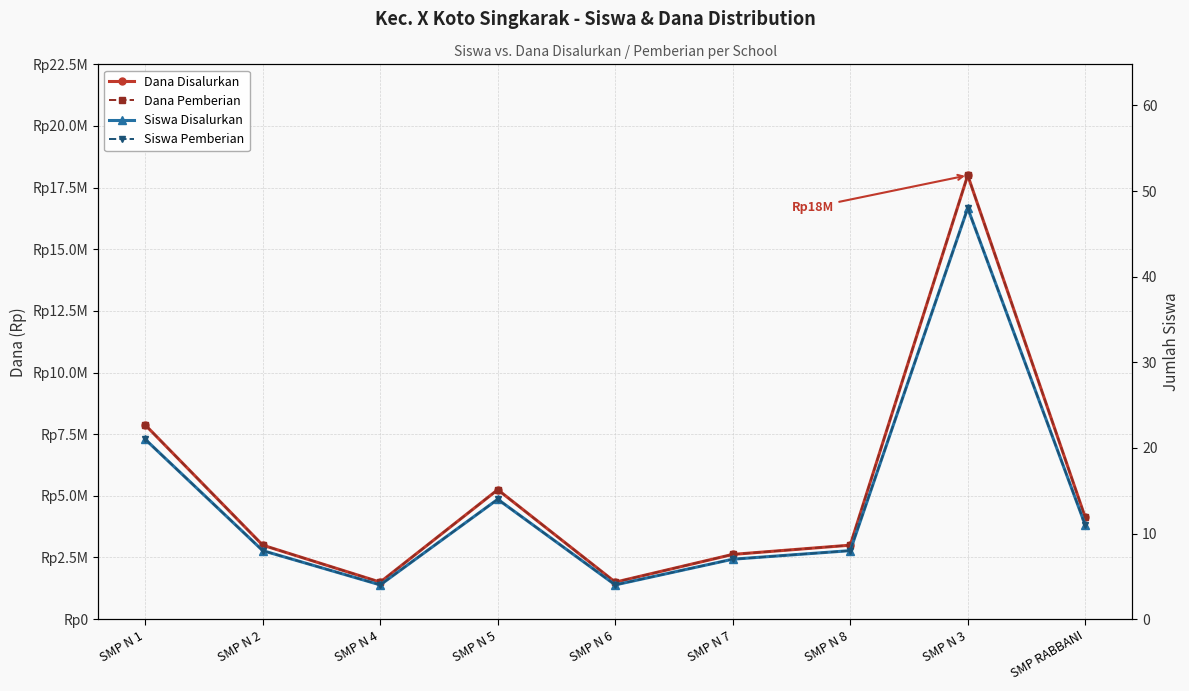

True or false: Siswa Pemberian and Siswa Disalurkan intersect in this chart.

False